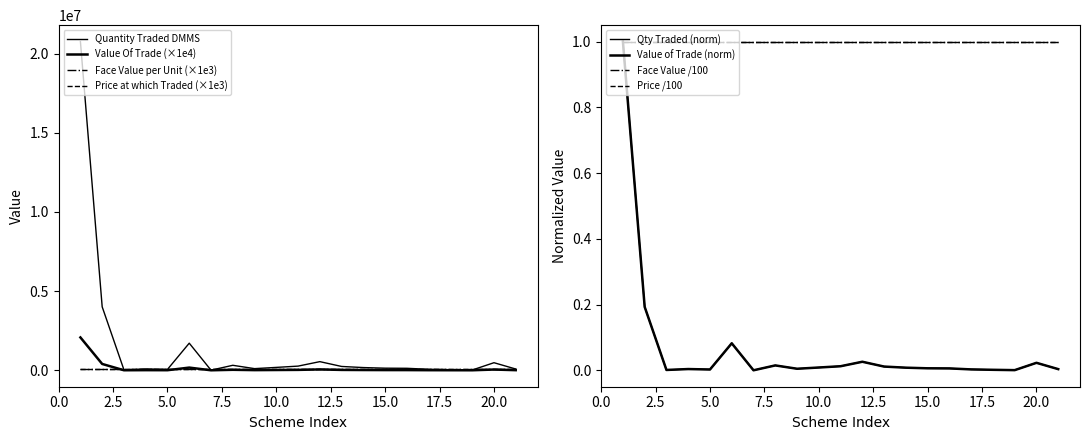

True or false: Value Of Trade and Quantity Traded DMMS intersect in this chart.

False